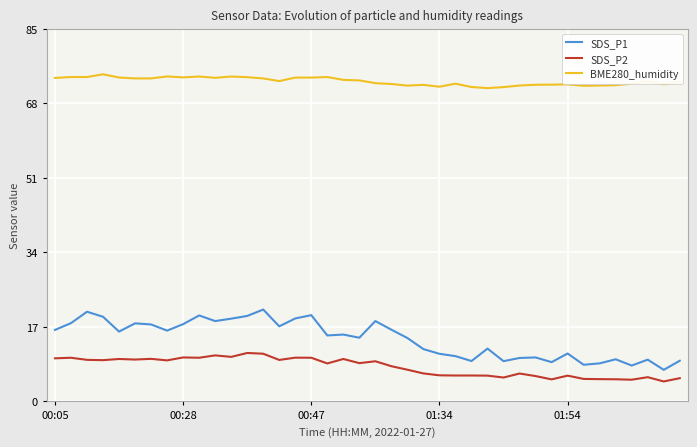

Which series has the widest spread of values?

SDS_P1